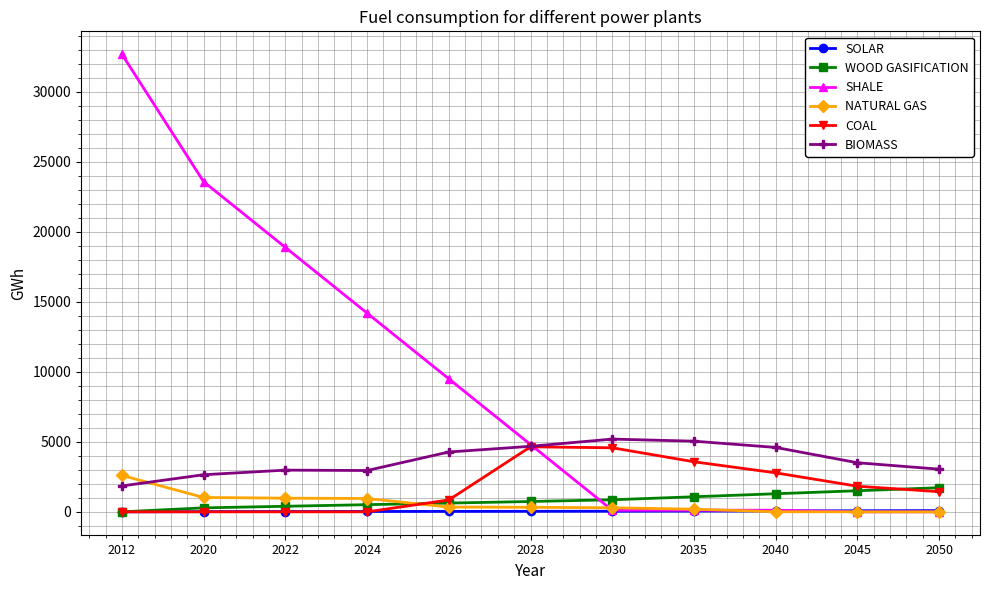

The value of BIOMASS at 2026 is 4270.9. True or false?

True